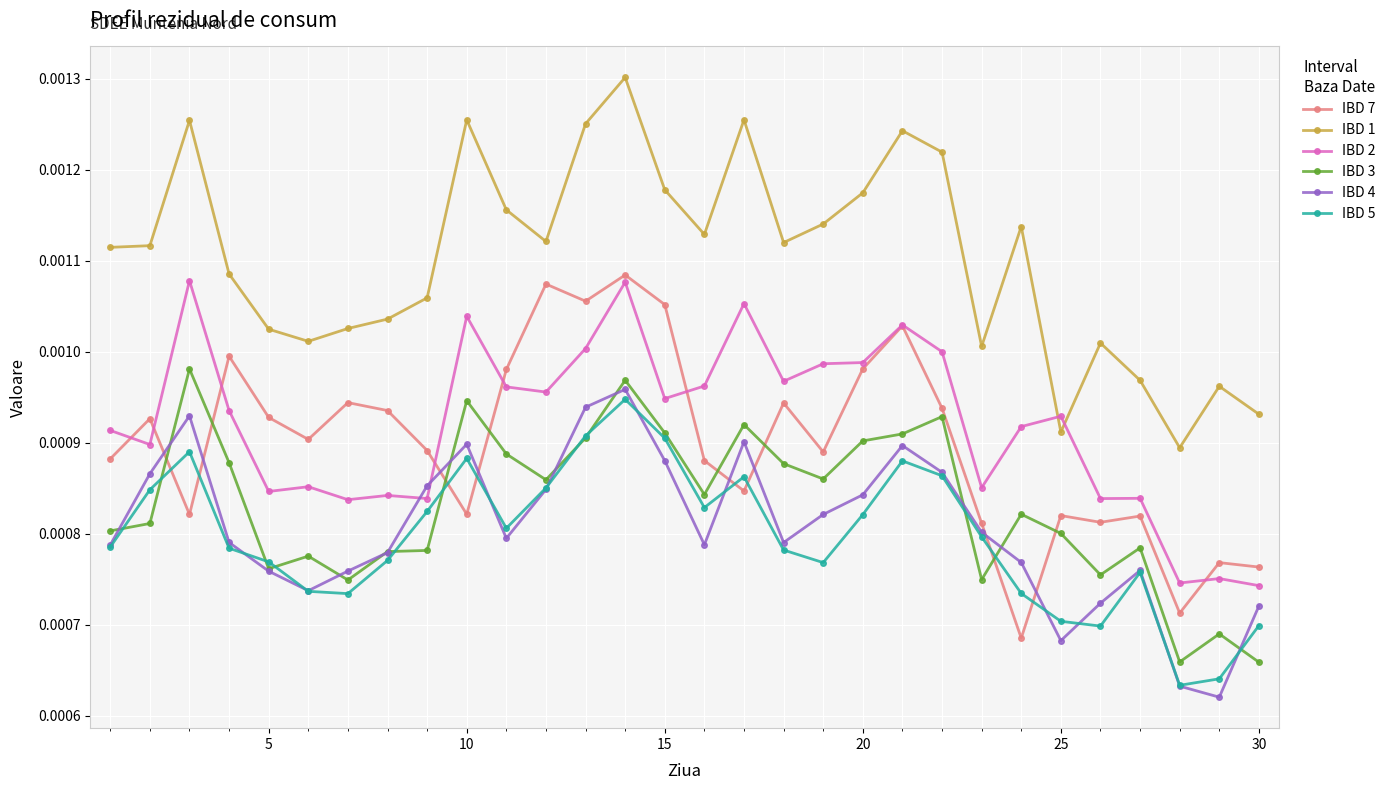

Does the chart have visible grid lines?

Yes